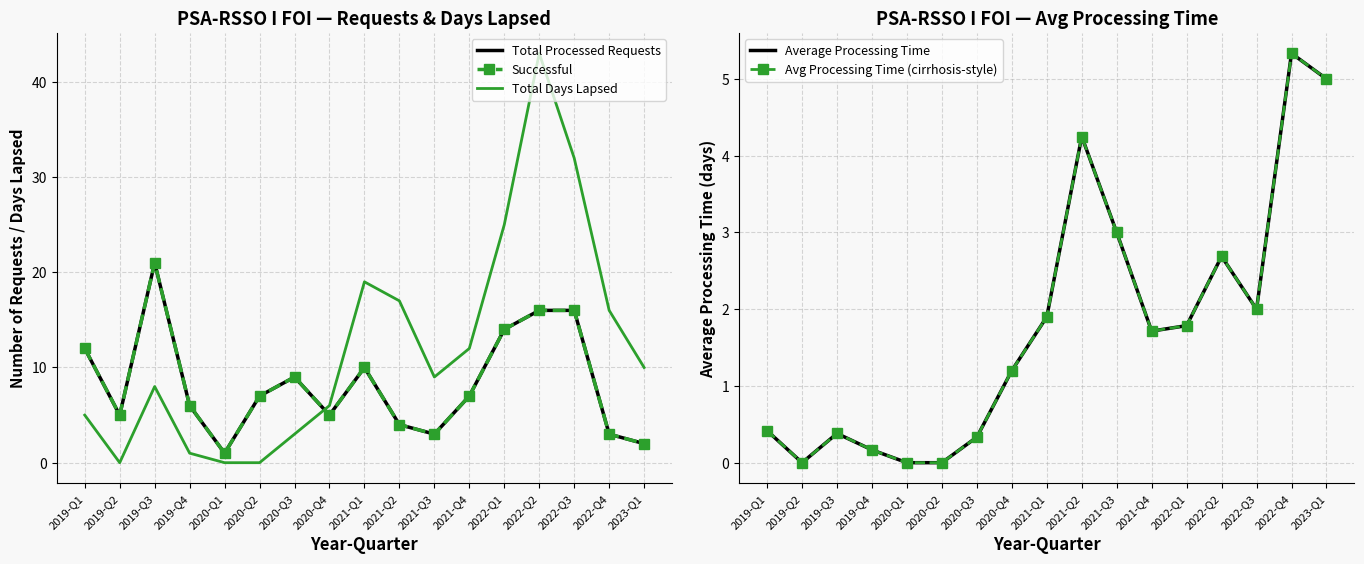

What is the minimum value for Total Processed Requests?

1.0